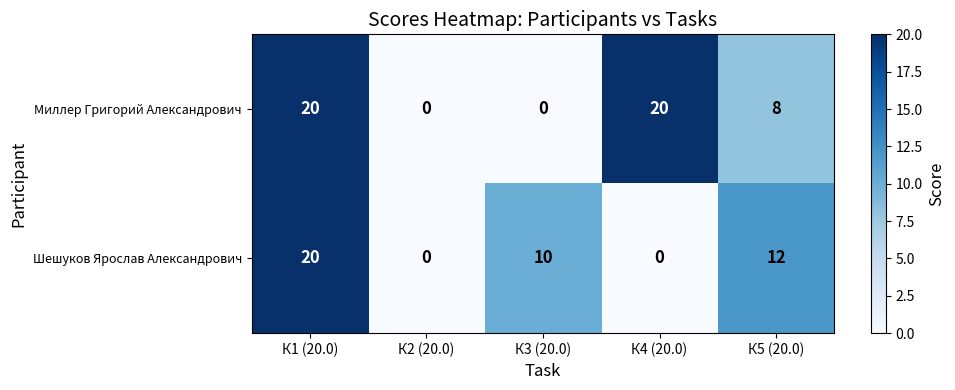

At which category is the sum across all series the highest?

К1 (20.0)